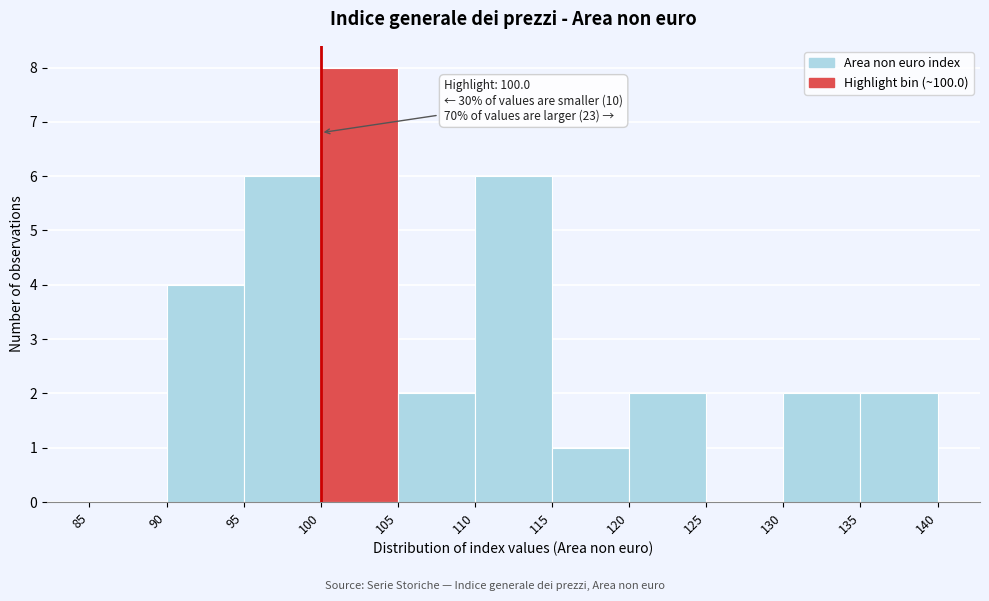

Which range on the x-axis has the tallest bar?

100 to 105